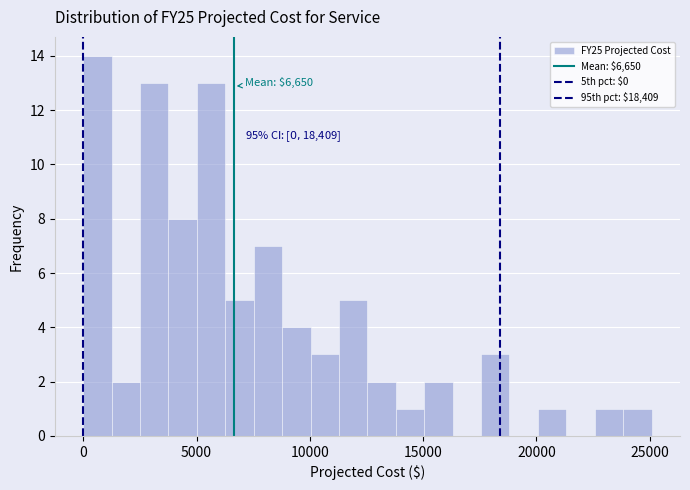

Around what value on the x-axis is the tallest bar? Give the approximate position of its centre, as read against the axis.

500